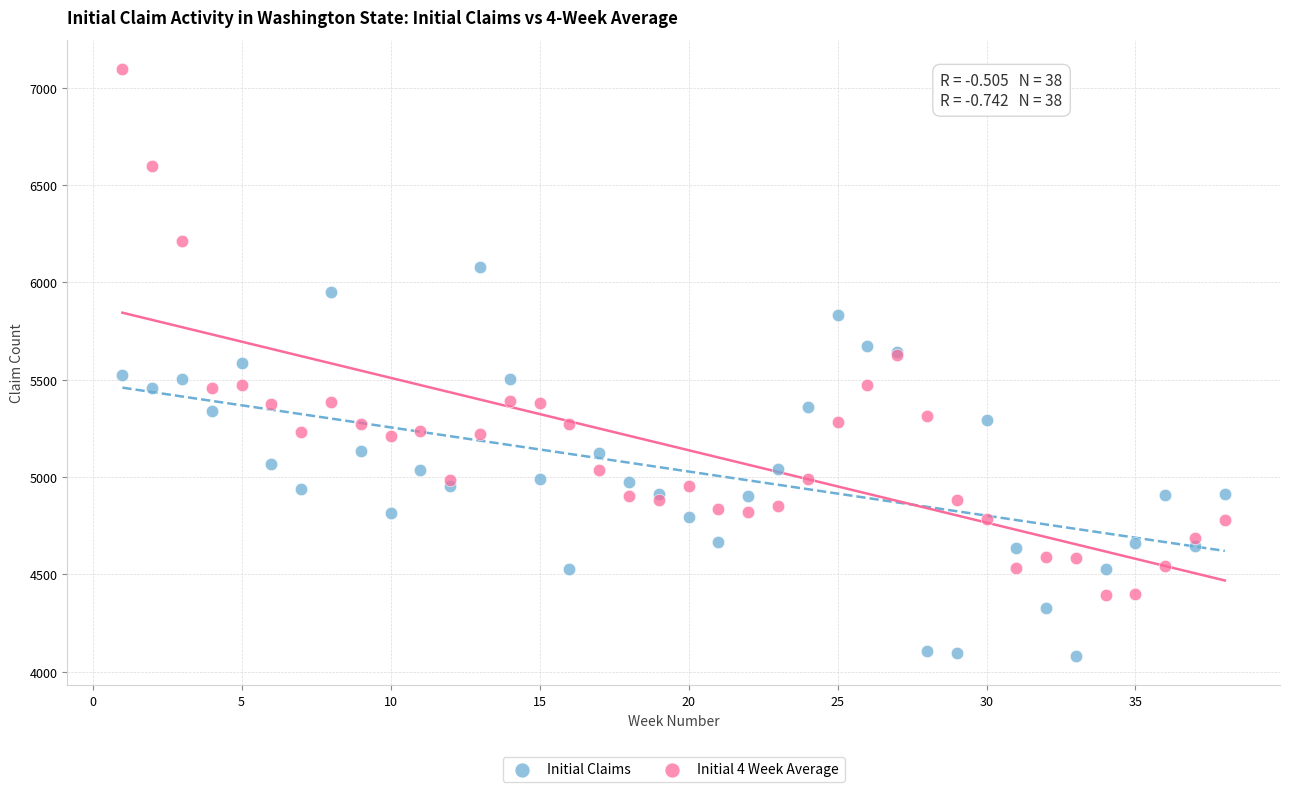

What are all the series names shown in the legend?

Initial Claims, Initial 4 Week Average